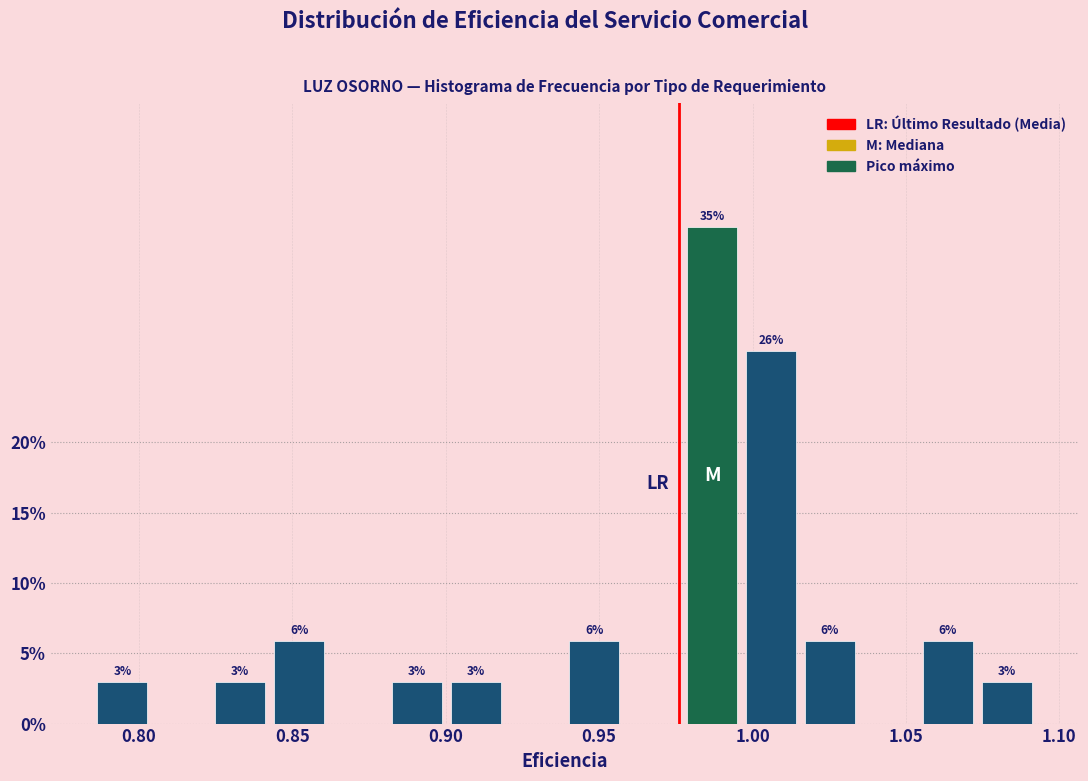

Read against the x-axis, roughly where is the centre of the tallest bar?

0.985